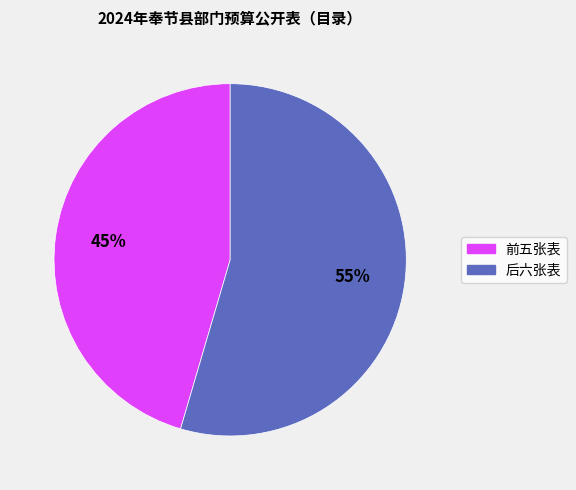

Is there any slice that represents more than half of the pie?

Yes